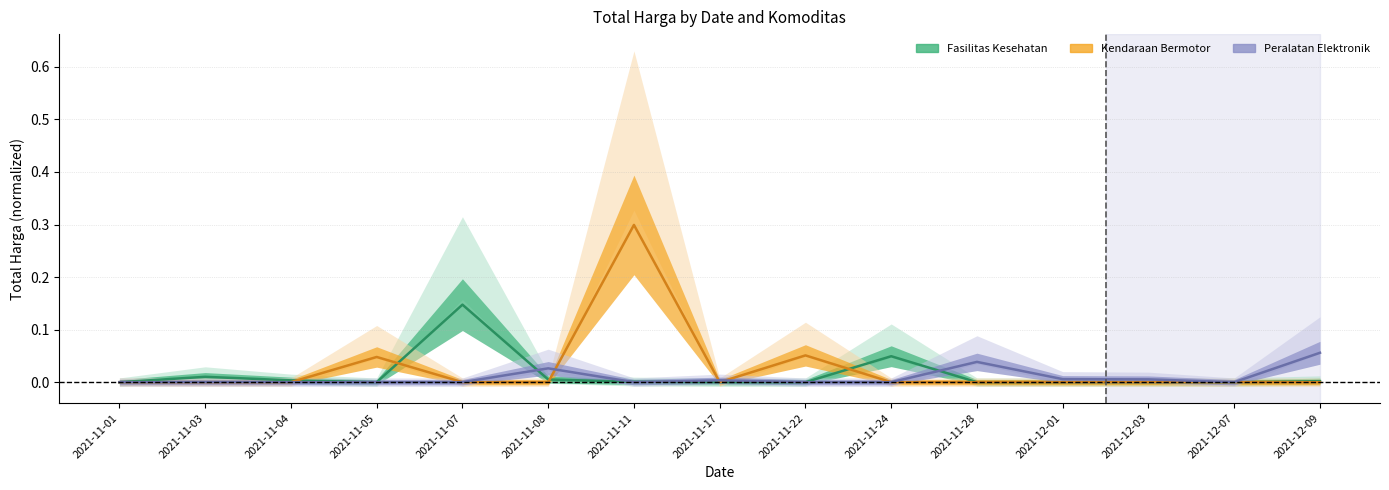

Is it true that Kendaraan Bermotor equals 0.0 at 2021-11-05?

True